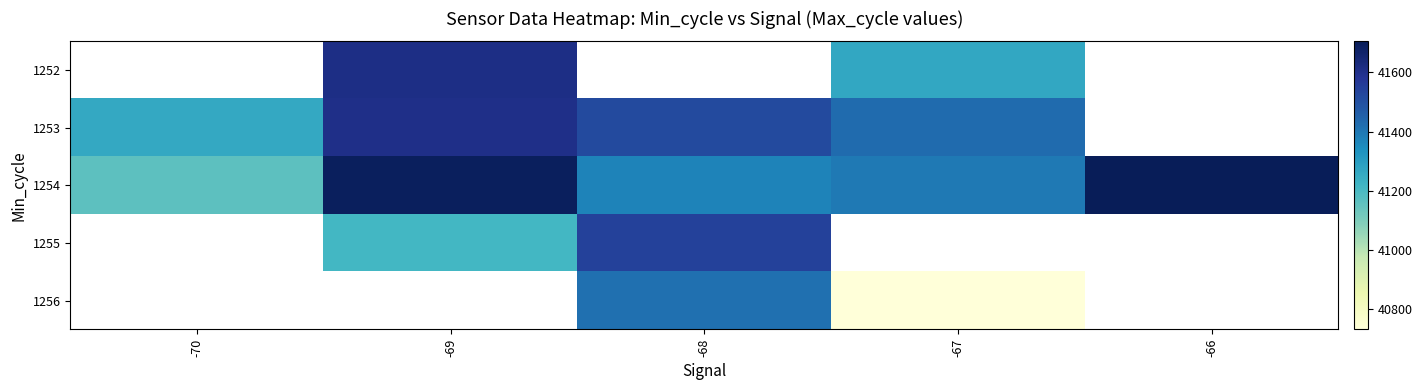

Between -68 and -69, which is larger?

-69